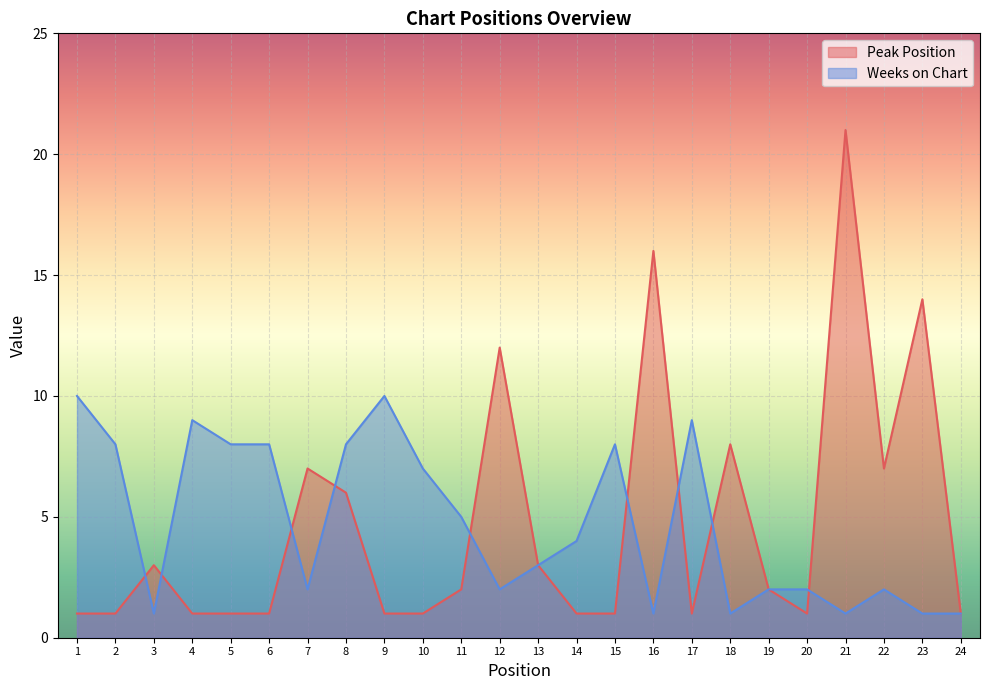

Is the value of Weeks on Chart at 7 greater than the value of Peak Position at 19?

No